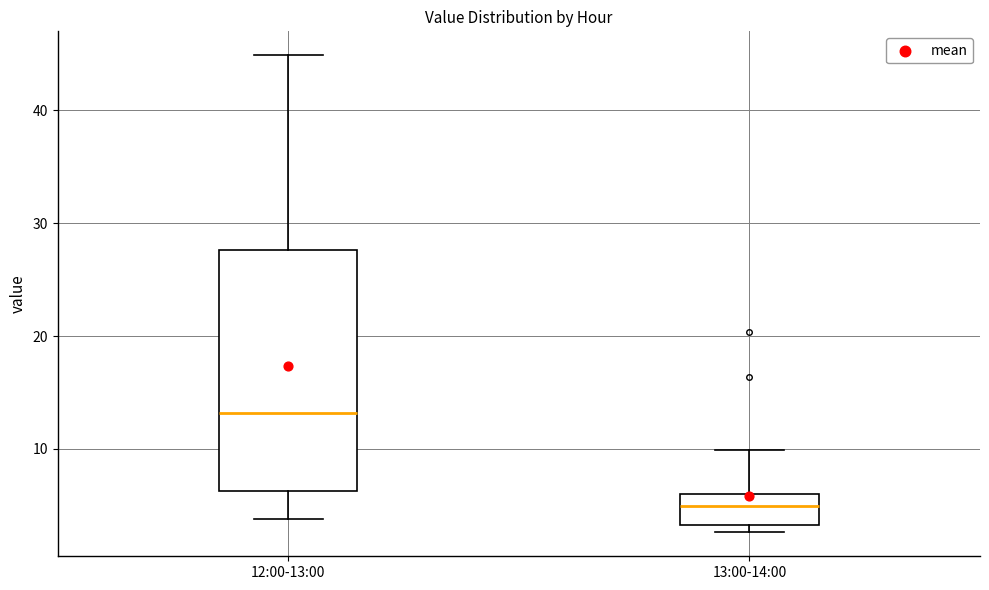

Which box's median line is the lowest?

13:00-14:00